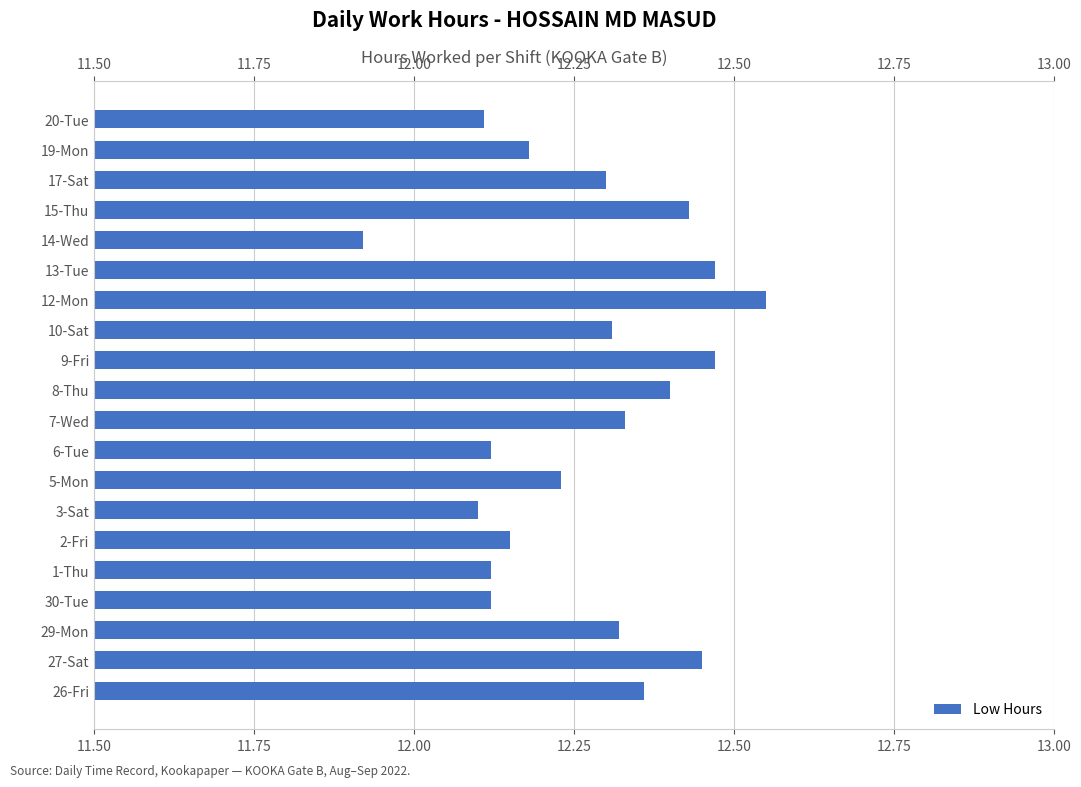

What is the ratio of the value at 7-Wed to the value at 5-Mon?

1.0